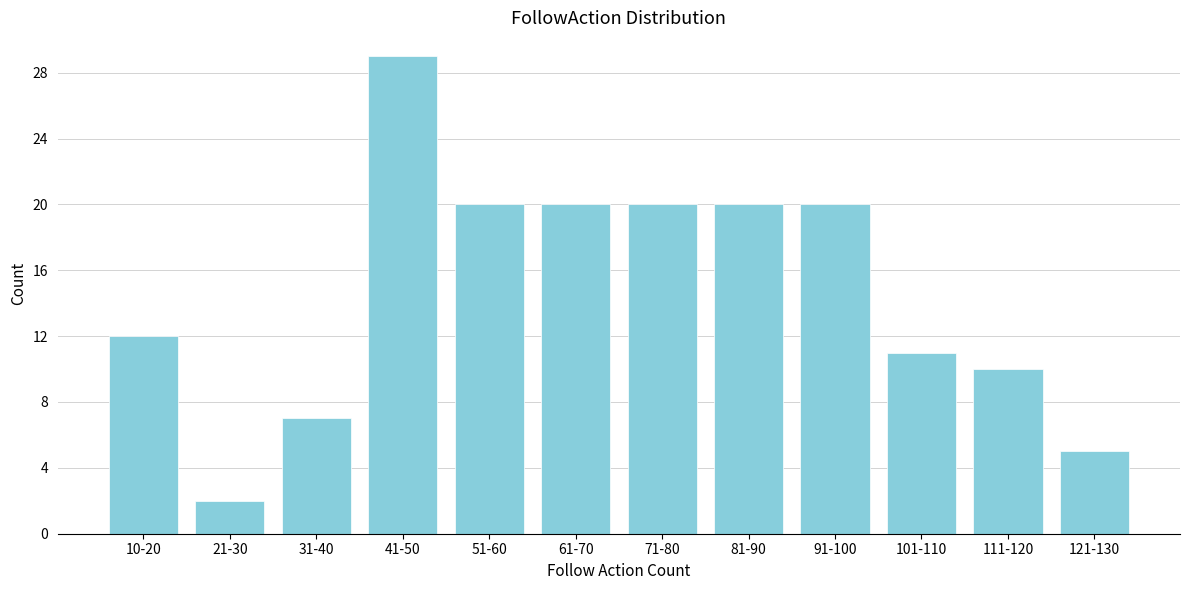

Reading left to right, transcribe all the data shown in this chart.

12	2	7	29	20	20	20	20	20	11	10	5